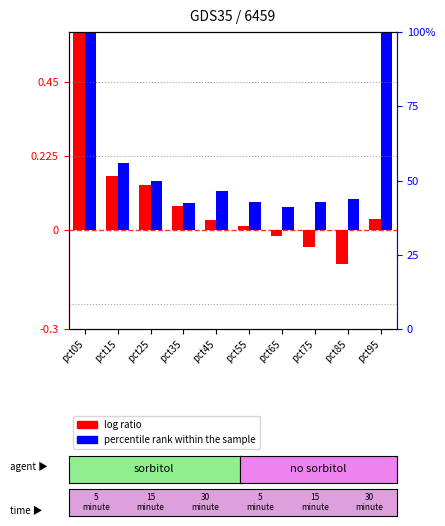

How many values in the Jan (log ratio) series exceed 0?

7